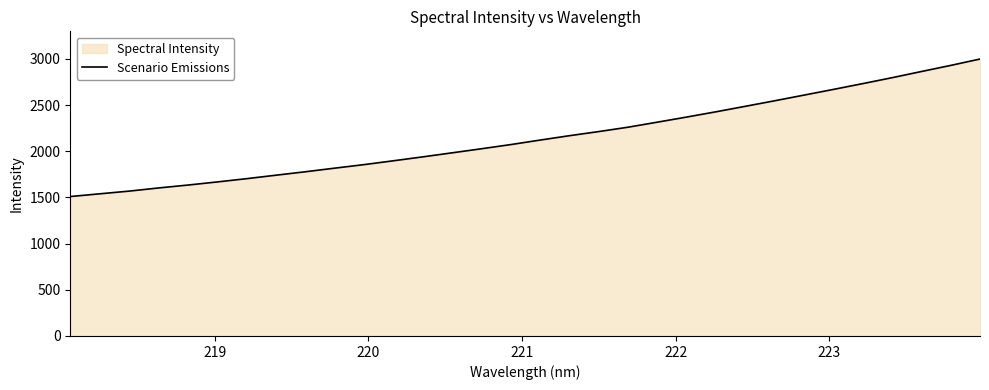

What is the difference between the maximum and minimum values?

1488.9